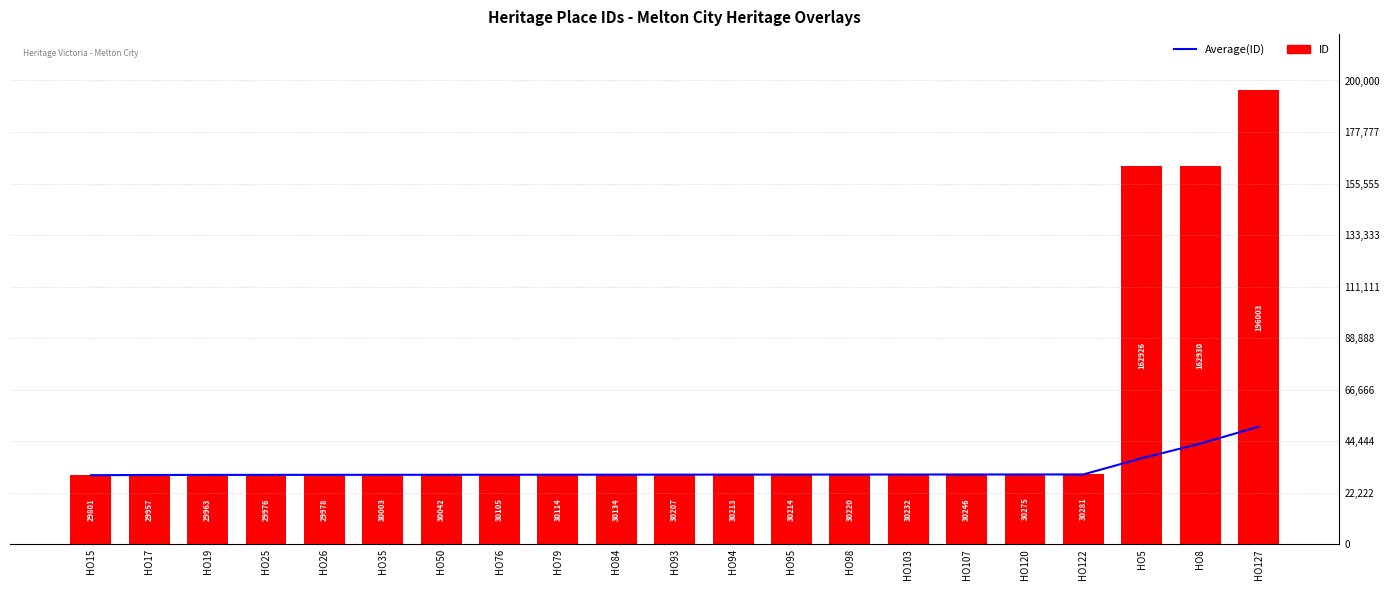

How many distinct data groups are displayed?

2